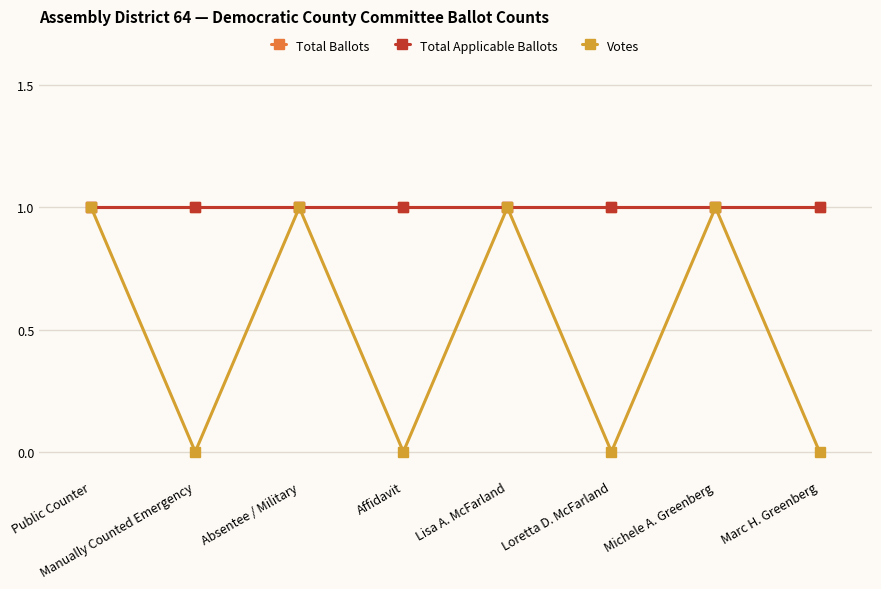

True or false: Total Ballots and Votes cross at least once.

False